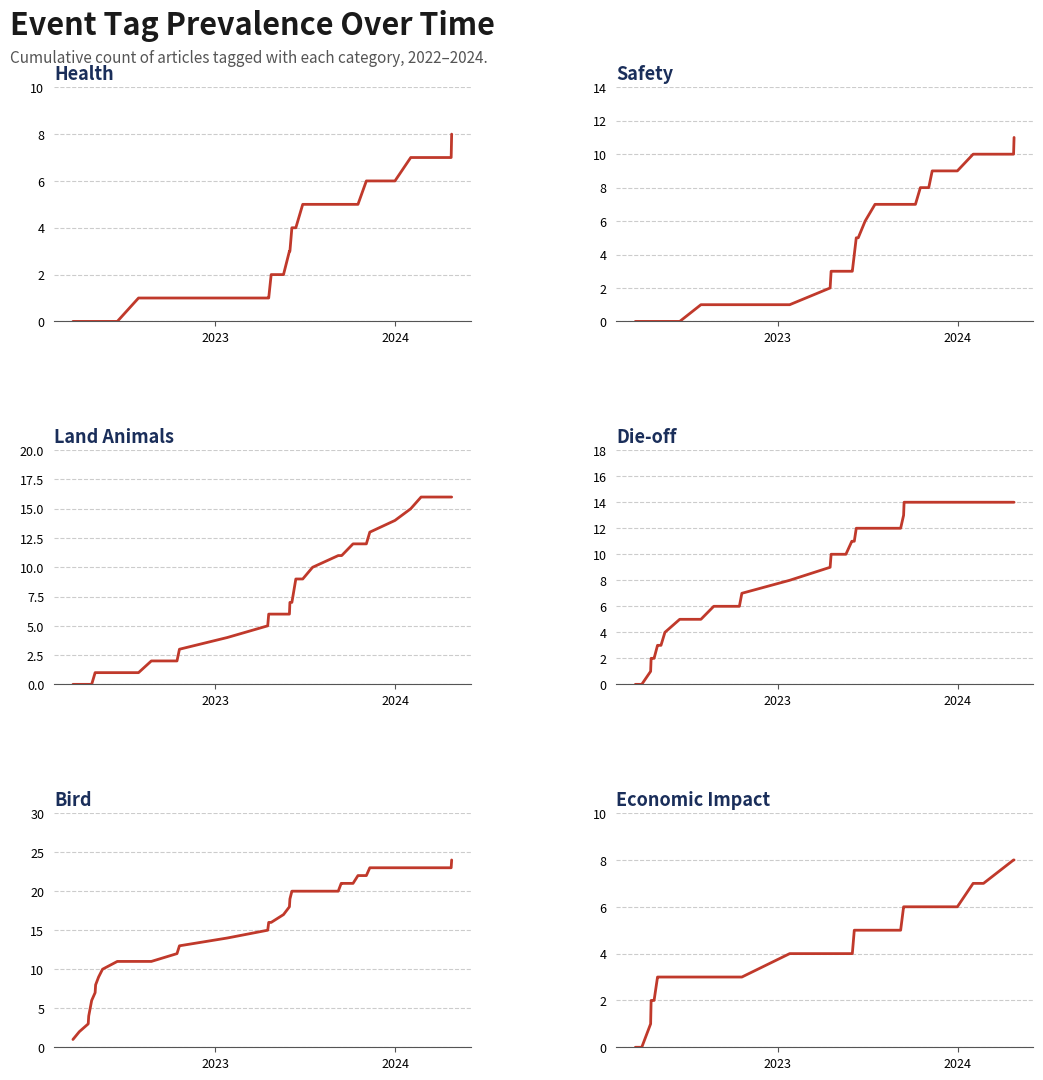

Is this an area chart (filled region under the line)?

No